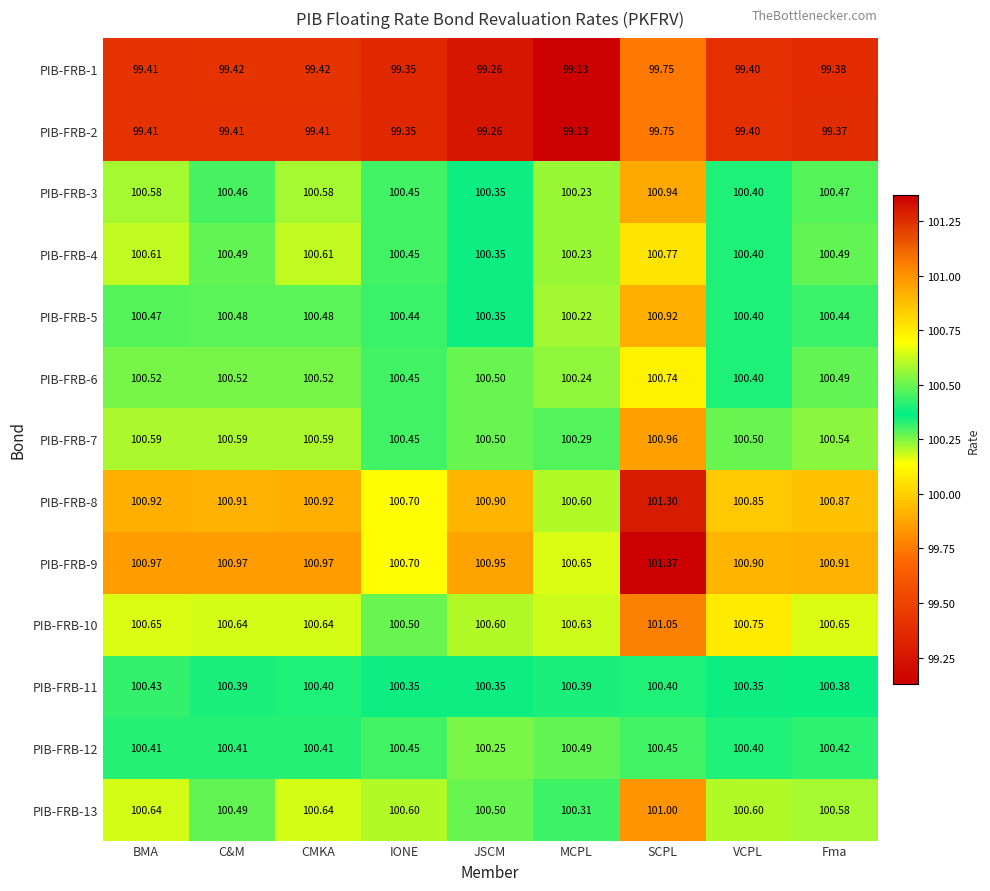

Which category has the lowest value in the PIB-FRB-12 series?

JSCM